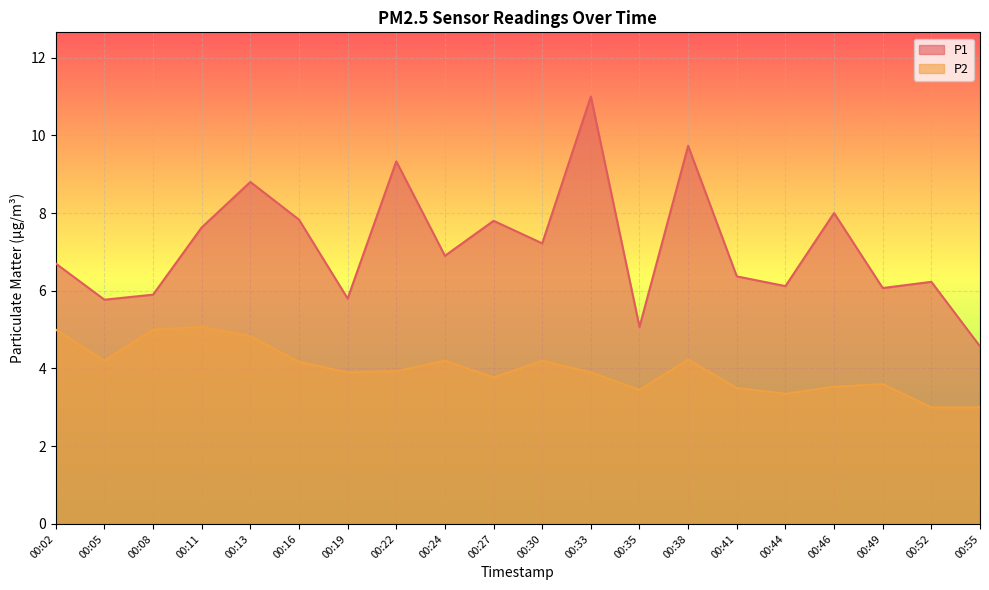

How many lines are shown in the chart?

2